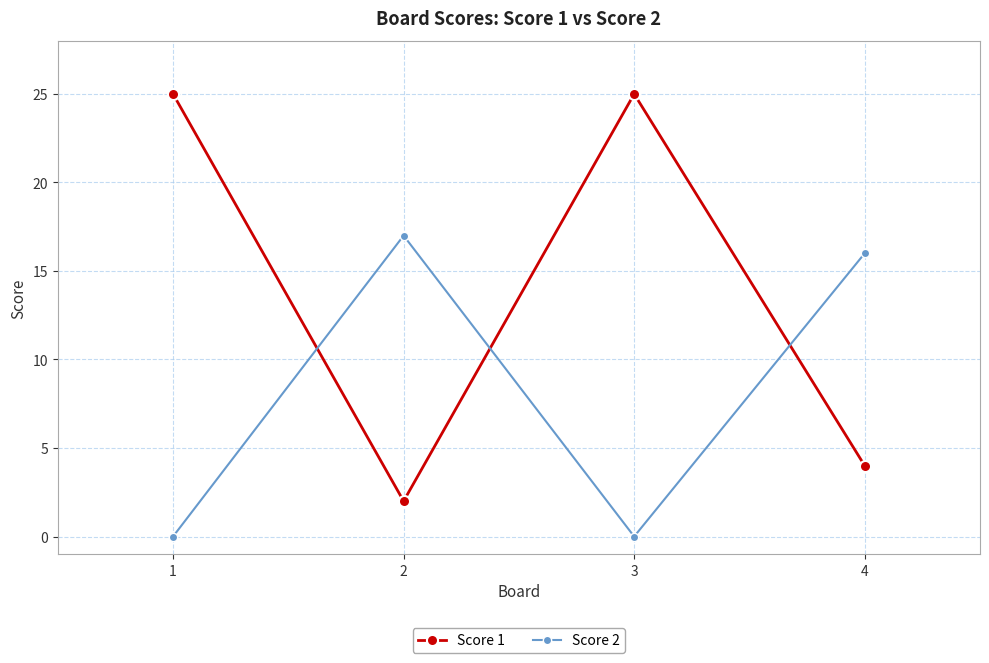

At how many categories does at least one series exceed 21?

2